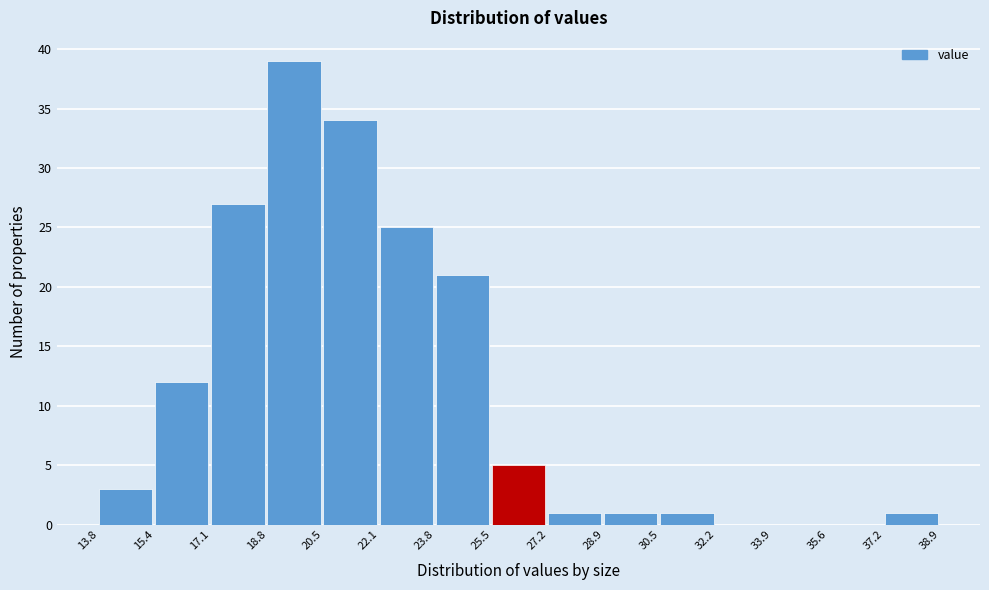

Over which range of the x-axis is the bar tallest?

18.8 to 20.5